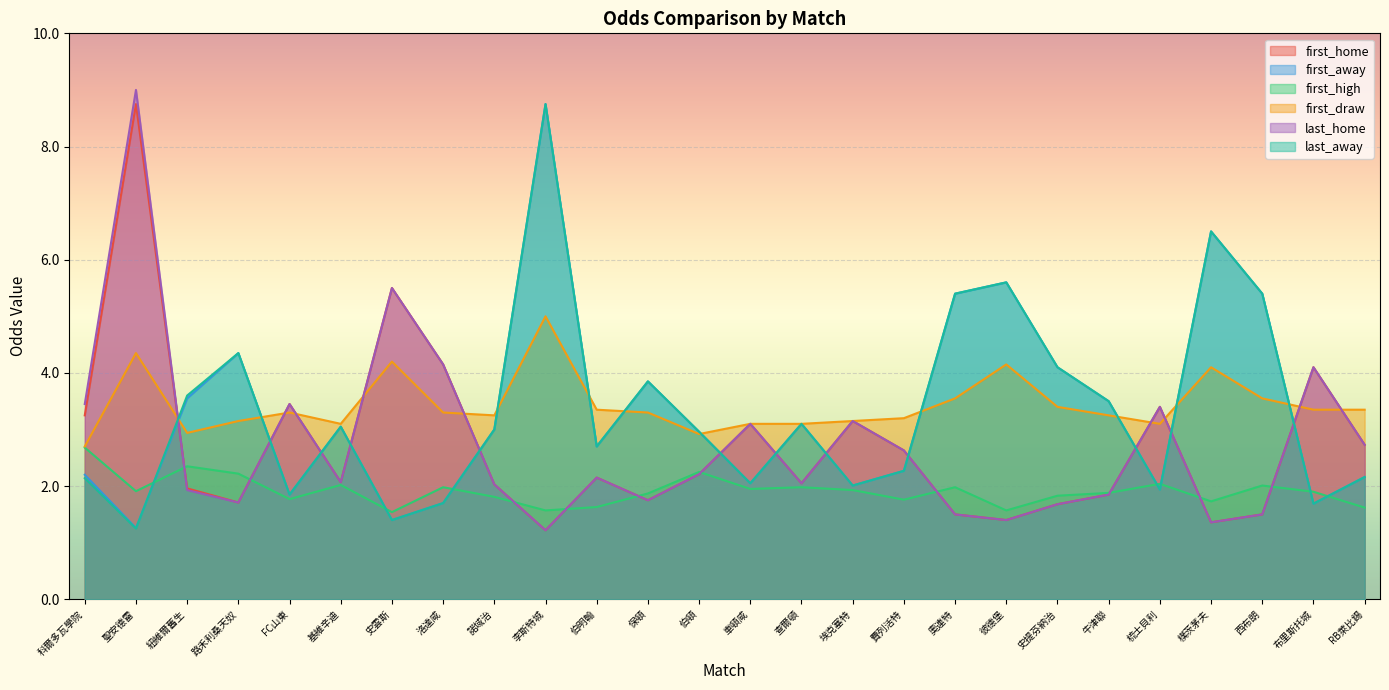

At which label does last_home reach its peak?

聖安德雷